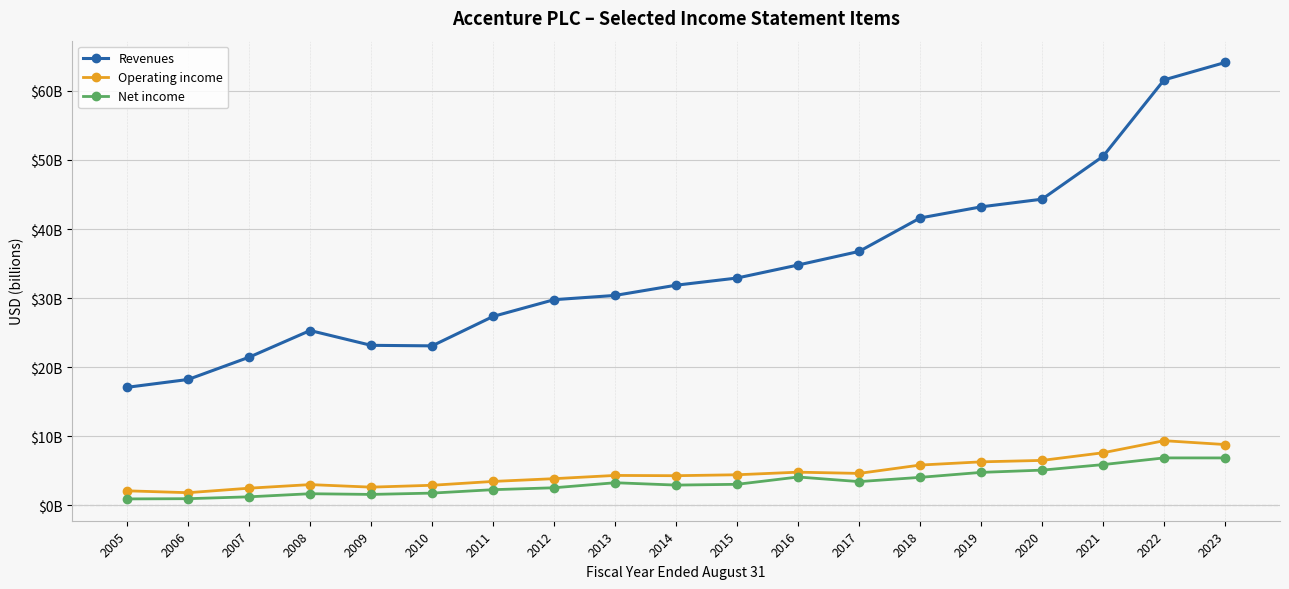

What is the average value of the Operating income series?

4.7